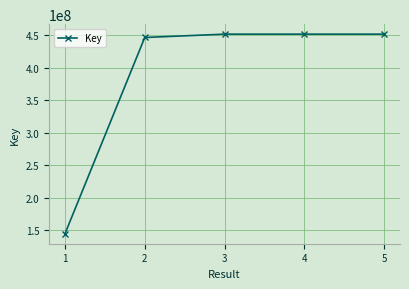

What is the maximum value shown in the chart?

451425201